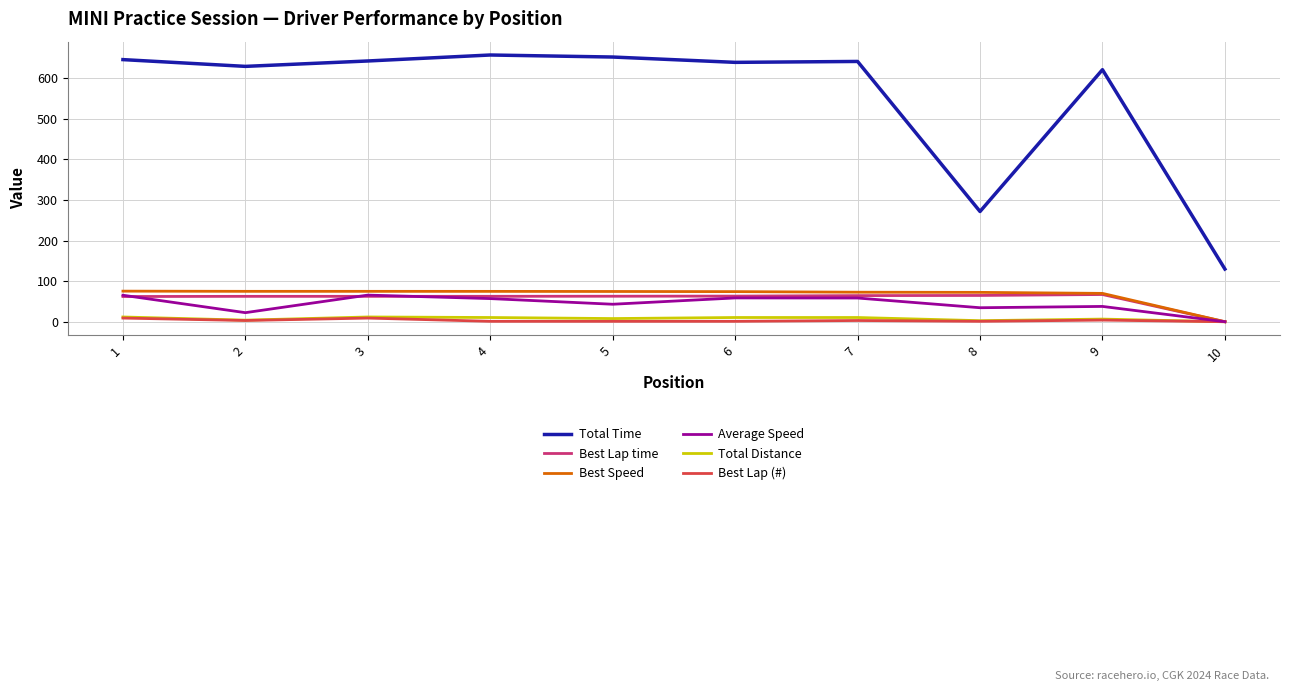

What is the maximum value for Best Lap (#)?

9.0